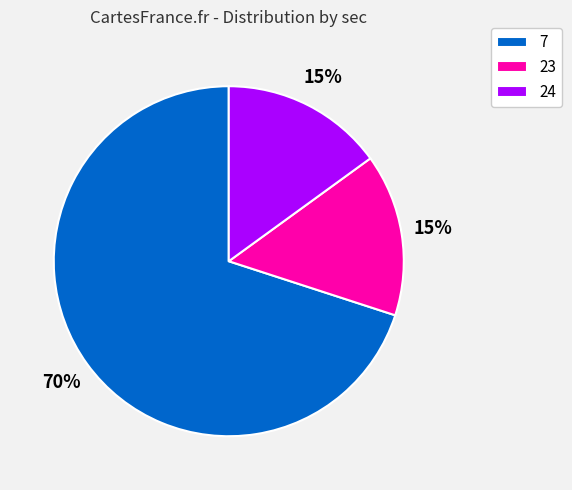

Is there any slice that represents more than half of the pie?

Yes